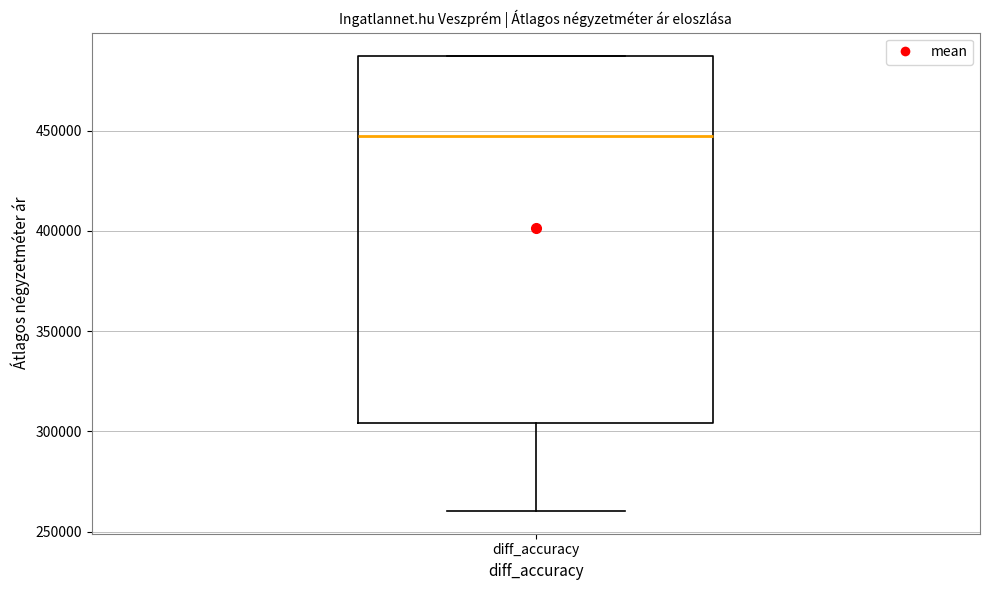

Read this box plot against the y-axis: the position of the median line, the range covered by the box, and the ends of both whiskers. The values are not printed on the chart, so give them approximately, as read against the axis.

median 445000, box 305000 to 490000, whiskers 260000 to 490000